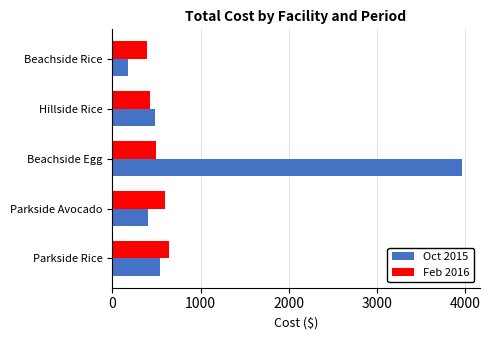

What is the spread (max minus min) of values at Beachside Rice?

221.7